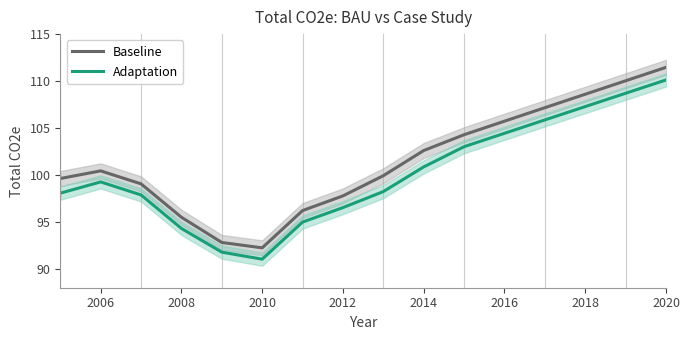

Rank the series by their maximum value, from highest to lowest.

Baseline, Adaptation